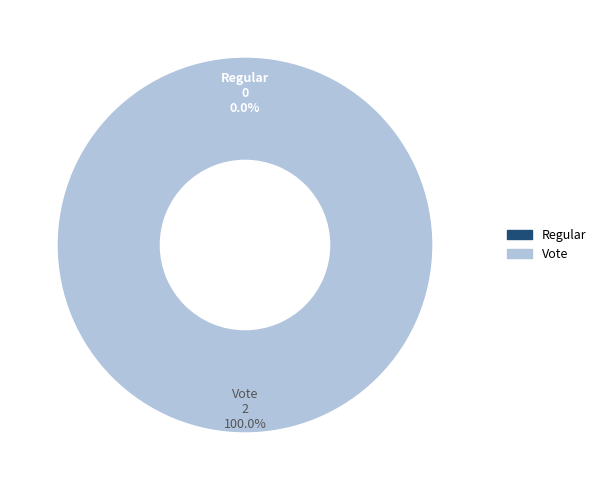

Which category accounts for the majority?

Vote